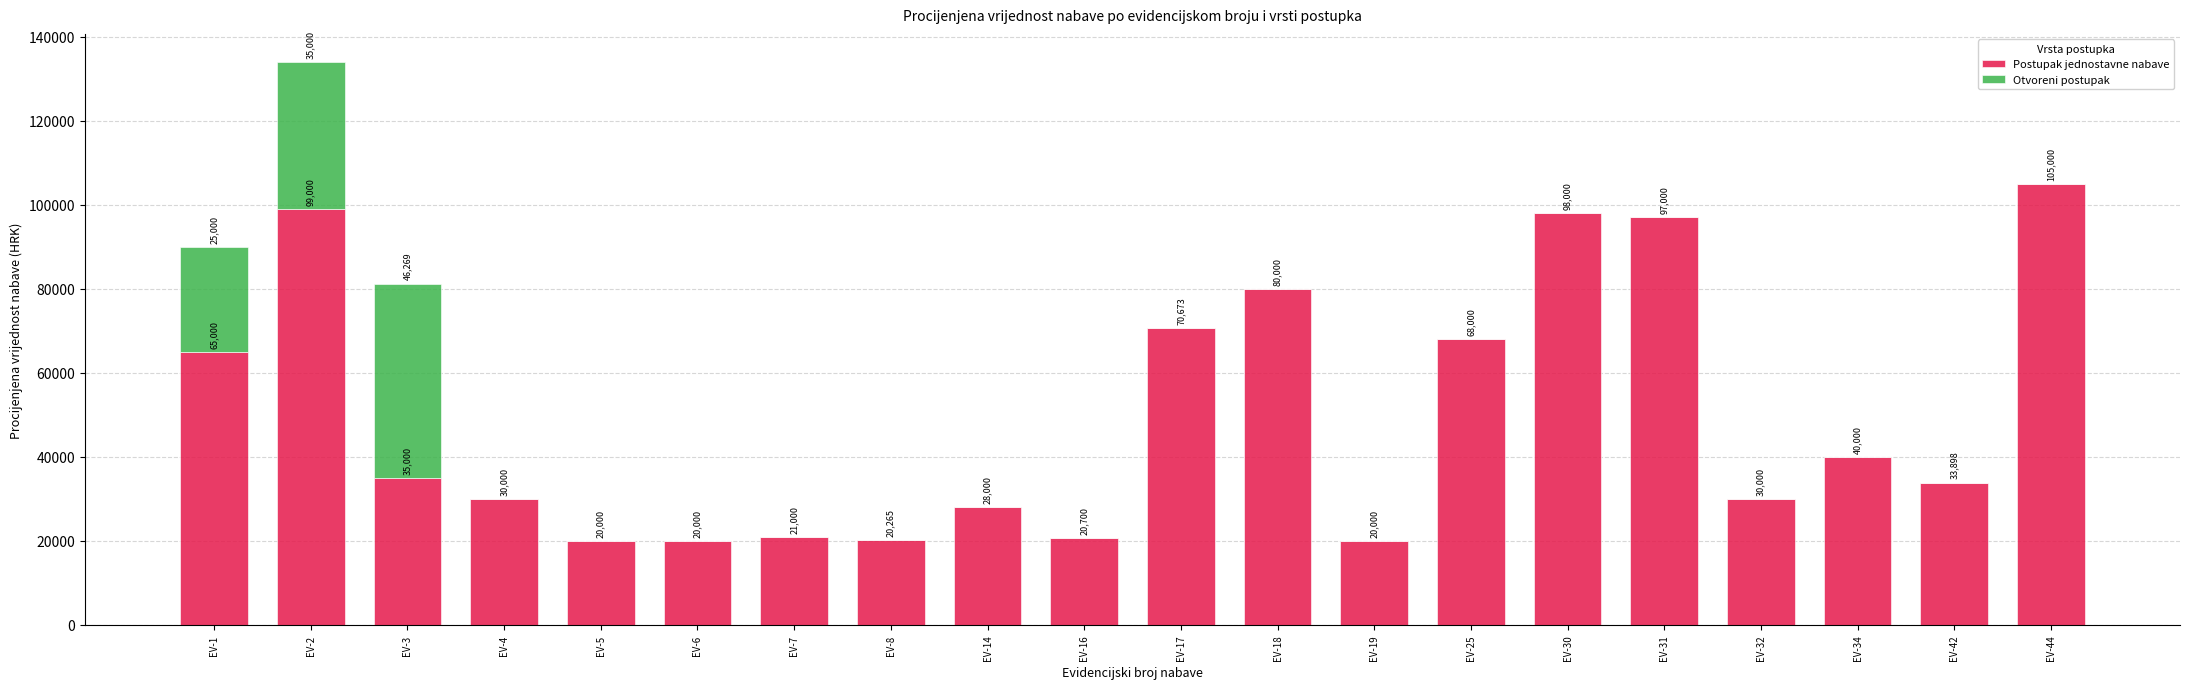

Are the bars horizontal?

No